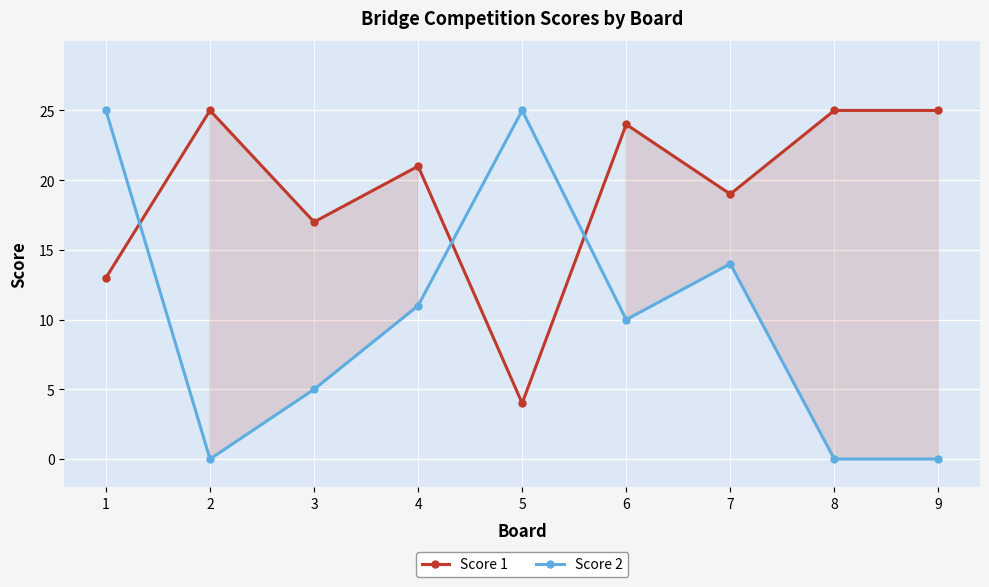

What is the value of the Score 1 point at the 6th from the left?

24